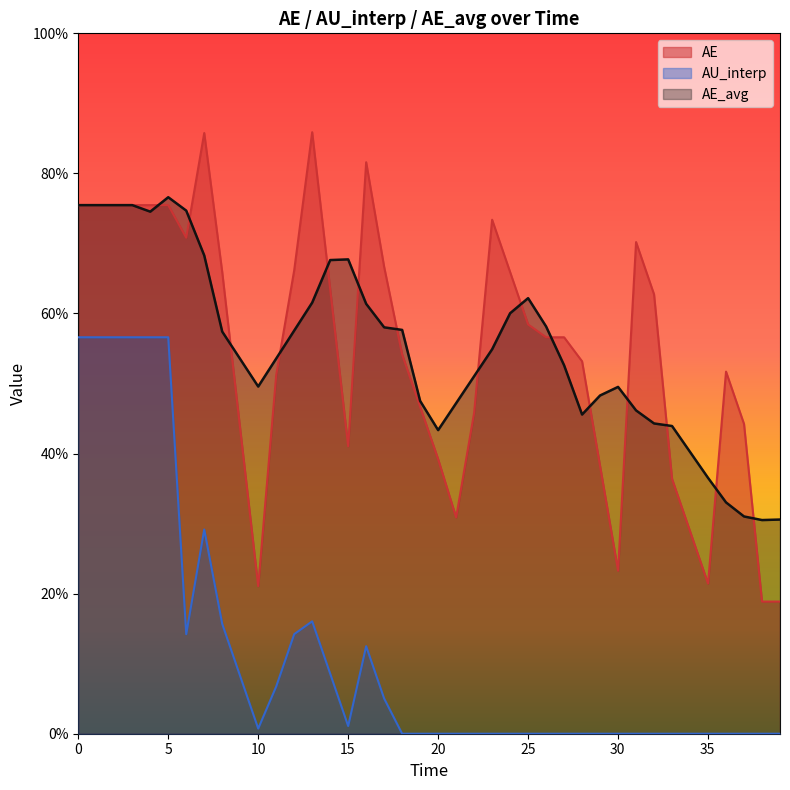

Reading left to right, list all the values displayed in this chart.

AE: 75.5	75.5	75.5	75.5	75.5	75.5	70.8	85.8	65.9	43.5	21.1	51.2	66.2	85.9	63.5	41.0	81.6	66.6	54.2	46.7	39.2	30.9	45.8	73.4	65.9	58.4	56.6	56.6	53.2	38.2	23.3	70.2	62.7	36.4	28.9	21.4	51.7	44.2	18.9	18.9
AU_interp: 56.6	56.6	56.6	56.6	56.6	56.6	14.2	29.2	15.7	8.2	0.7	6.7	14.2	16.0	8.6	1.1	12.5	5.0	0.0	0.0	0.0	0.0	0.0	0.0	0.0	0.0	0.0	0.0	0.0	0.0	0.0	0.0	0.0	0.0	0.0	0.0	0.0	0.0	0.0	0.0
AE_avg: 75.5	75.5	75.5	75.5	74.5	76.6	74.7	68.3	57.4	53.5	49.6	53.6	57.6	61.6	67.6	67.7	61.4	58.0	57.7	47.5	43.3	47.2	51.0	54.9	60.0	62.2	58.1	52.6	45.6	48.3	49.5	46.2	44.3	43.9	40.2	36.5	33.0	31.0	30.5	30.6